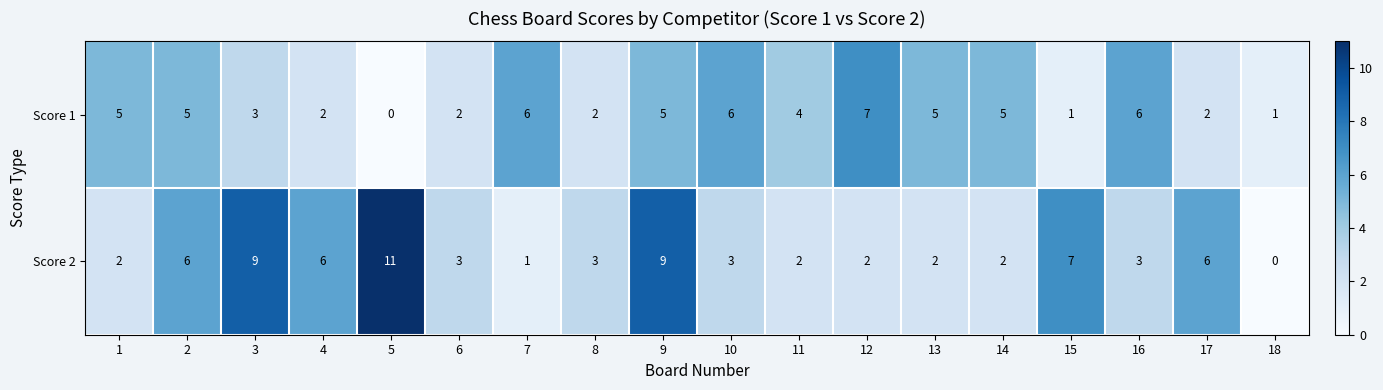

How many data points does each series have?

18